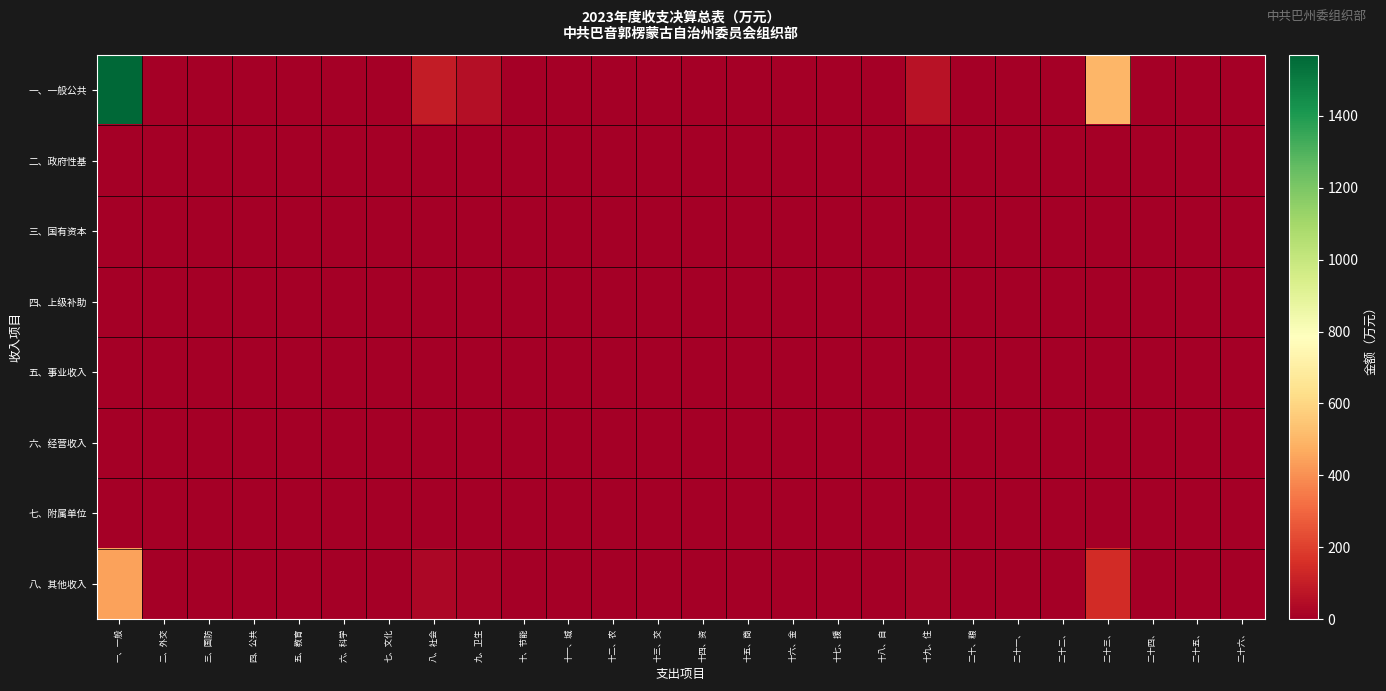

Reading left to right, what are all the values shown in this chart?

一、一般公共: 一、一般=1569.7	二、外交=0.0	三、国防=0.0	四、公共=0.0	五、教育=3.4	六、科学=0.0	七、文化=0.0	八、社会=92.5	九、卫生=54.8	十、节能=0.0	十一、城=0.0	十二、农=0.0	十三、交=0.0	十四、资=0.0	十五、商=0.0	十六、金=0.0	十七、援=0.0	十八、自=0.0	十九、住=63.9	二十、粮=0.0	二十一、=0.0	二十二、=0.0	二十三、=501.7	二十四、=0.0	二十五、=0.0	二十六、=0.0
二、政府性基: 一、一般=0.0	二、外交=0.0	三、国防=0.0	四、公共=0.0	五、教育=0.0	六、科学=0.0	七、文化=0.0	八、社会=0.0	九、卫生=0.0	十、节能=0.0	十一、城=0.0	十二、农=0.0	十三、交=0.0	十四、资=0.0	十五、商=0.0	十六、金=0.0	十七、援=0.0	十八、自=0.0	十九、住=0.0	二十、粮=0.0	二十一、=0.0	二十二、=0.0	二十三、=0.0	二十四、=0.0	二十五、=0.0	二十六、=0.0
三、国有资本: 一、一般=0.0	二、外交=0.0	三、国防=0.0	四、公共=0.0	五、教育=0.0	六、科学=0.0	七、文化=0.0	八、社会=0.0	九、卫生=0.0	十、节能=0.0	十一、城=0.0	十二、农=0.0	十三、交=0.0	十四、资=0.0	十五、商=0.0	十六、金=0.0	十七、援=0.0	十八、自=0.0	十九、住=0.0	二十、粮=0.0	二十一、=0.0	二十二、=0.0	二十三、=0.0	二十四、=0.0	二十五、=0.0	二十六、=0.0
四、上级补助: 一、一般=0.0	二、外交=0.0	三、国防=0.0	四、公共=0.0	五、教育=0.0	六、科学=0.0	七、文化=0.0	八、社会=0.0	九、卫生=0.0	十、节能=0.0	十一、城=0.0	十二、农=0.0	十三、交=0.0	十四、资=0.0	十五、商=0.0	十六、金=0.0	十七、援=0.0	十八、自=0.0	十九、住=0.0	二十、粮=0.0	二十一、=0.0	二十二、=0.0	二十三、=0.0	二十四、=0.0	二十五、=0.0	二十六、=0.0
五、事业收入: 一、一般=0.0	二、外交=0.0	三、国防=0.0	四、公共=0.0	五、教育=0.0	六、科学=0.0	七、文化=0.0	八、社会=0.0	九、卫生=0.0	十、节能=0.0	十一、城=0.0	十二、农=0.0	十三、交=0.0	十四、资=0.0	十五、商=0.0	十六、金=0.0	十七、援=0.0	十八、自=0.0	十九、住=0.0	二十、粮=0.0	二十一、=0.0	二十二、=0.0	二十三、=0.0	二十四、=0.0	二十五、=0.0	二十六、=0.0
六、经营收入: 一、一般=0.0	二、外交=0.0	三、国防=0.0	四、公共=0.0	五、教育=0.0	六、科学=0.0	七、文化=0.0	八、社会=0.0	九、卫生=0.0	十、节能=0.0	十一、城=0.0	十二、农=0.0	十三、交=0.0	十四、资=0.0	十五、商=0.0	十六、金=0.0	十七、援=0.0	十八、自=0.0	十九、住=0.0	二十、粮=0.0	二十一、=0.0	二十二、=0.0	二十三、=0.0	二十四、=0.0	二十五、=0.0	二十六、=0.0
七、附属单位: 一、一般=0.0	二、外交=0.0	三、国防=0.0	四、公共=0.0	五、教育=0.0	六、科学=0.0	七、文化=0.0	八、社会=0.0	九、卫生=0.0	十、节能=0.0	十一、城=0.0	十二、农=0.0	十三、交=0.0	十四、资=0.0	十五、商=0.0	十六、金=0.0	十七、援=0.0	十八、自=0.0	十九、住=0.0	二十、粮=0.0	二十一、=0.0	二十二、=0.0	二十三、=0.0	二十四、=0.0	二十五、=0.0	二十六、=0.0
八、其他收入: 一、一般=446.9	二、外交=0.0	三、国防=0.0	四、公共=0.0	五、教育=1.0	六、科学=0.0	七、文化=0.0	八、社会=26.3	九、卫生=15.6	十、节能=0.0	十一、城=0.0	十二、农=0.0	十三、交=0.0	十四、资=0.0	十五、商=0.0	十六、金=0.0	十七、援=0.0	十八、自=0.0	十九、住=18.2	二十、粮=0.0	二十一、=0.0	二十二、=0.0	二十三、=142.8	二十四、=0.0	二十五、=0.0	二十六、=0.0